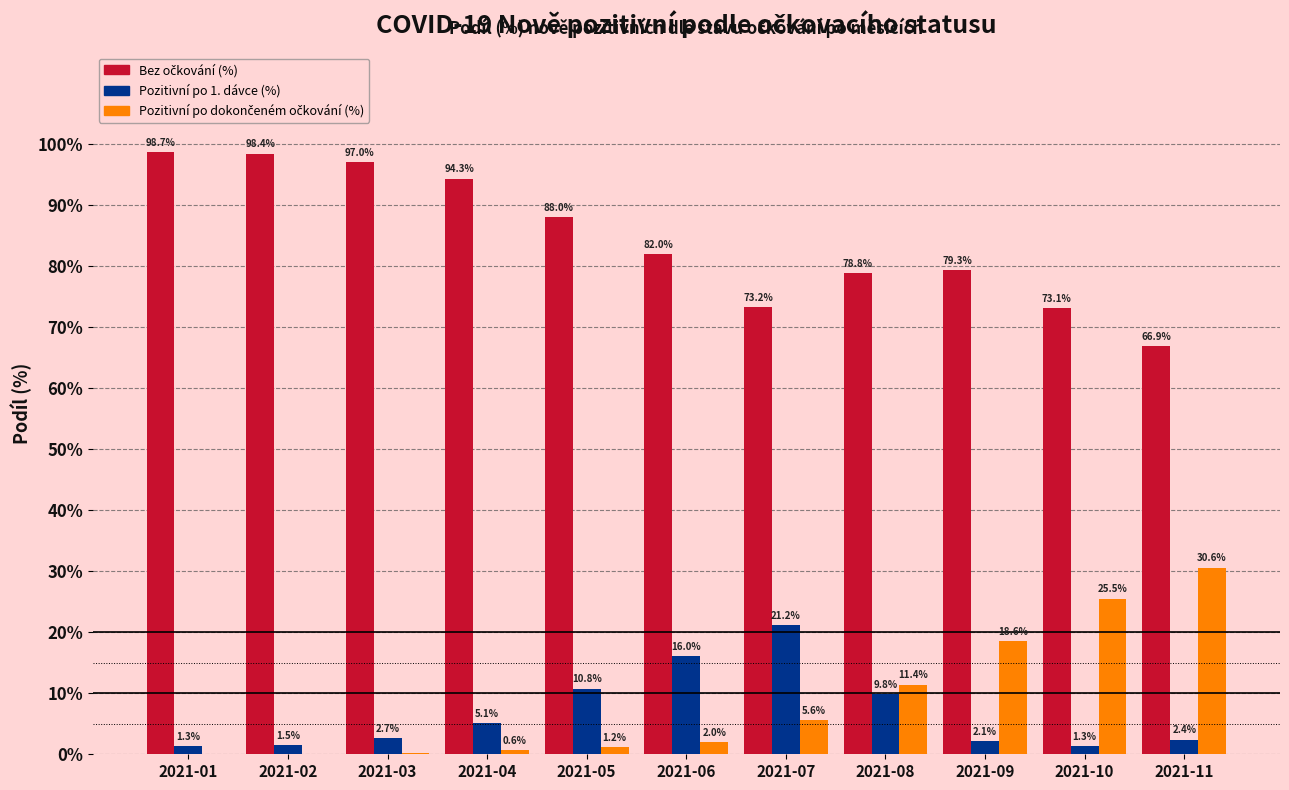

The value of Pozitivní po 1. dávce (%) at 2021-10 is 1.3. True or false?

True